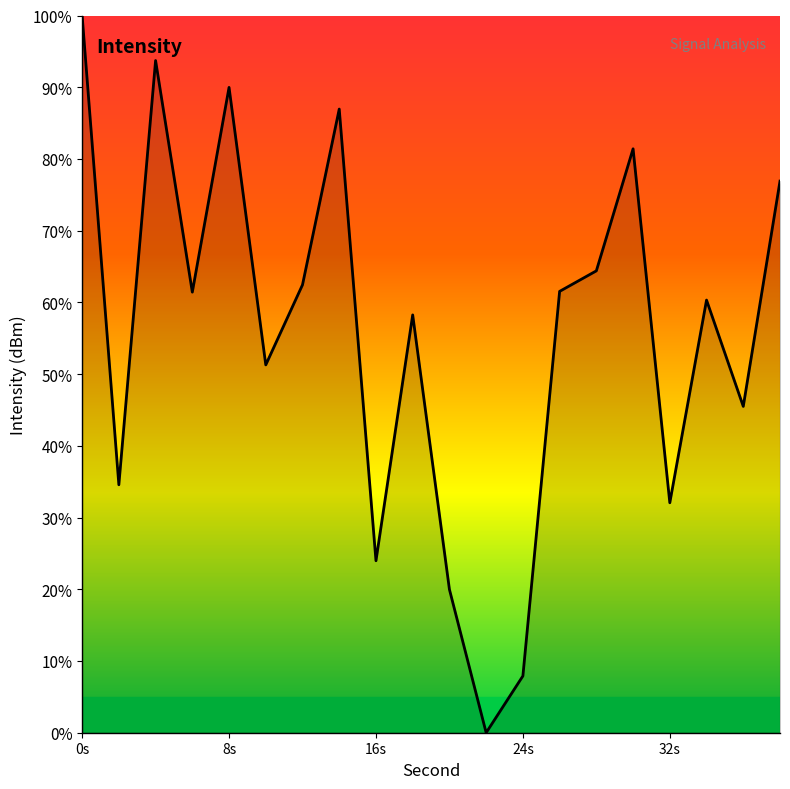

What is the greatest value displayed?

100.0